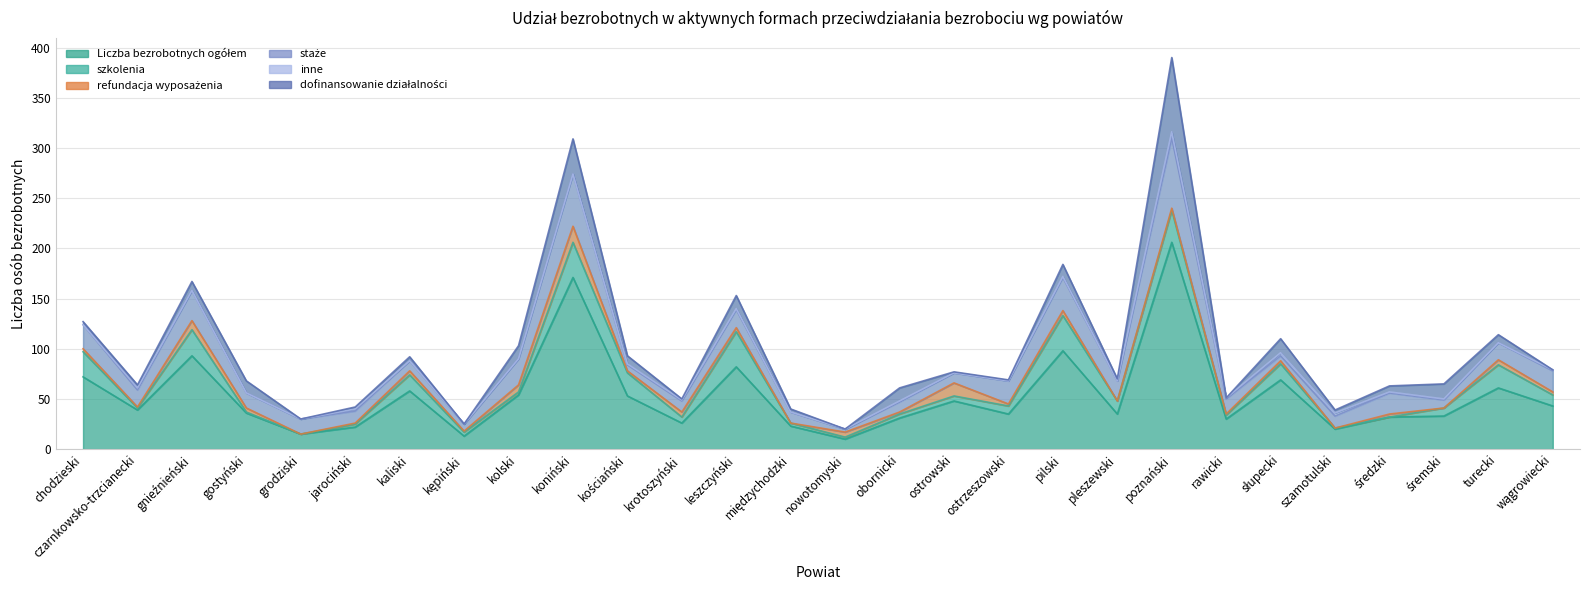

Which series changed the most between chodzieski and leszczyński?

Liczba bezrobotnych ogółem